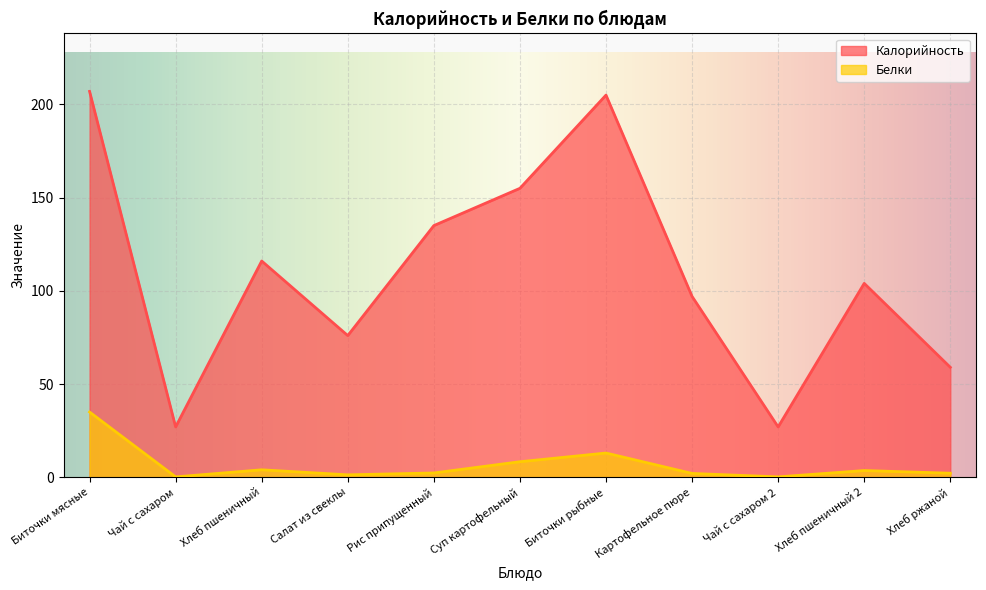

What value does the Калорийность series have at Хлеб ржаной?

59.0